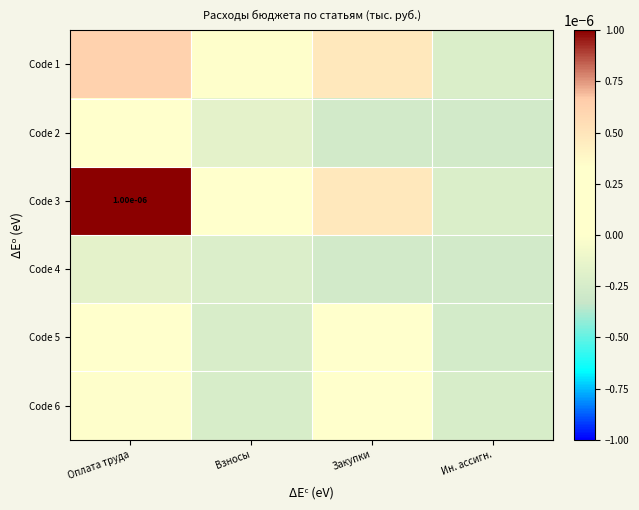

Is it true that Code 6 equals 0.0 at Закупки?

True